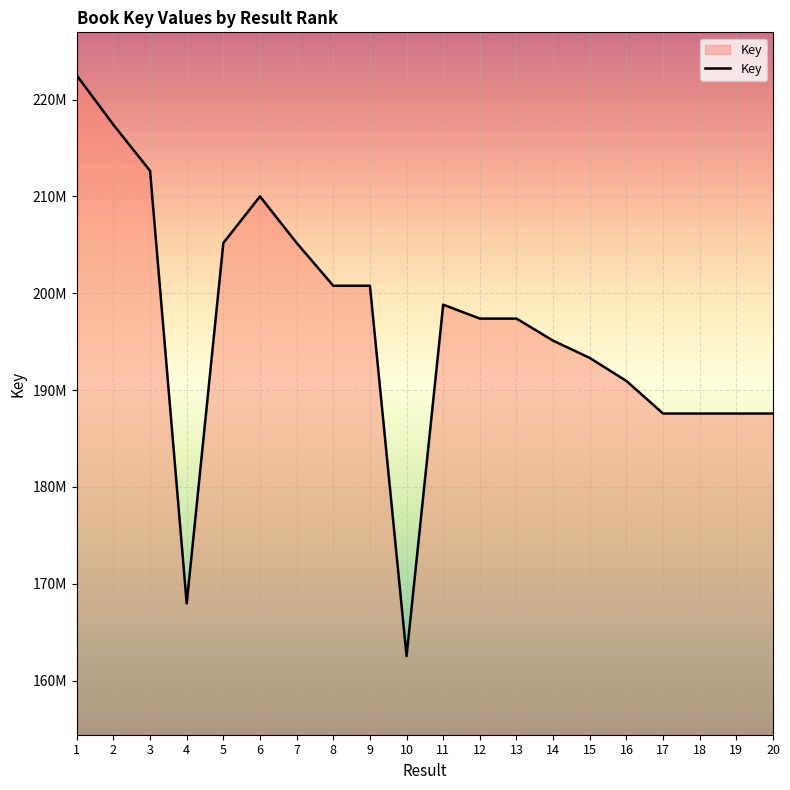

What is the change in value from 6 to 20?

-22419259